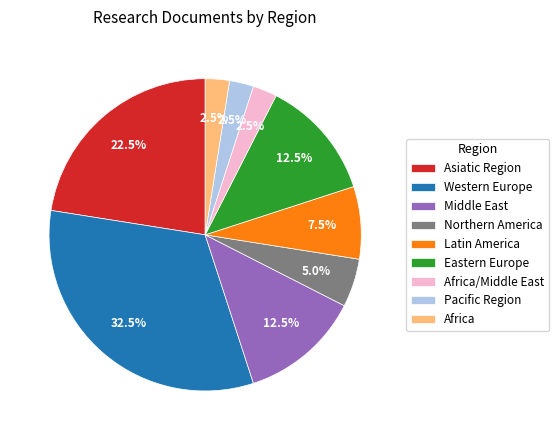

To the nearest percent, what is the average slice percentage?

11%